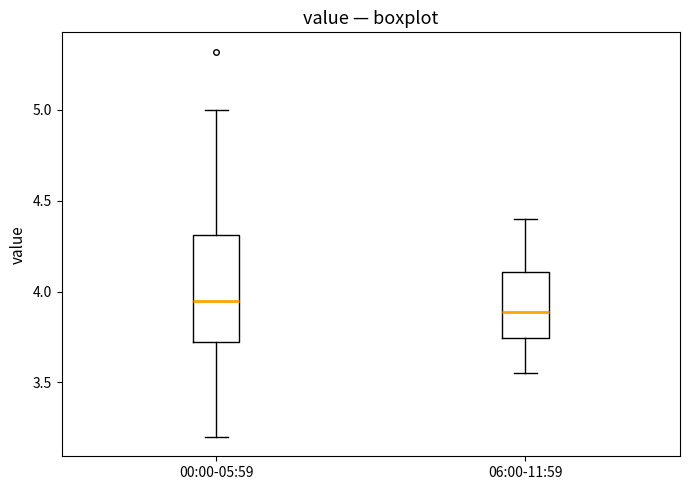

Where does the lower whisker of the box for 00:00-05:59 end on the y-axis? The values are not printed on the chart, so give them approximately, as read against the axis.

3.20